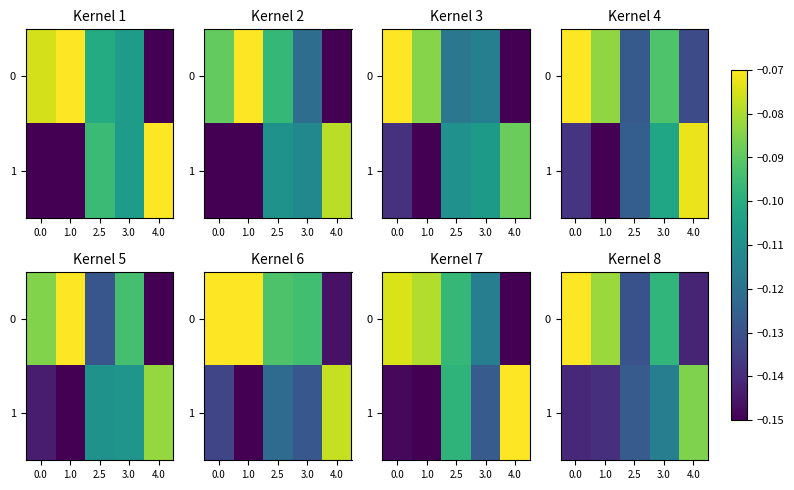

List the series in order of their overall mean, lowest first.

1, 0